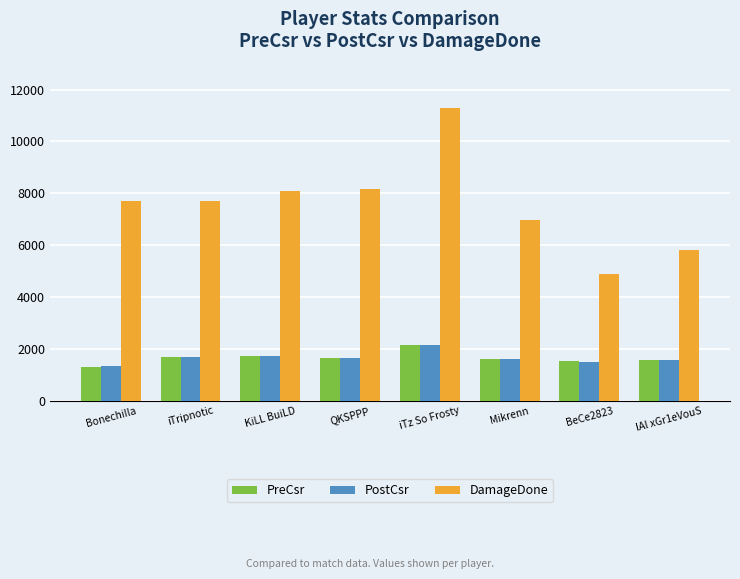

Is the value of PreCsr at QKSPPP greater than the value of DamageDone at QKSPPP?

No